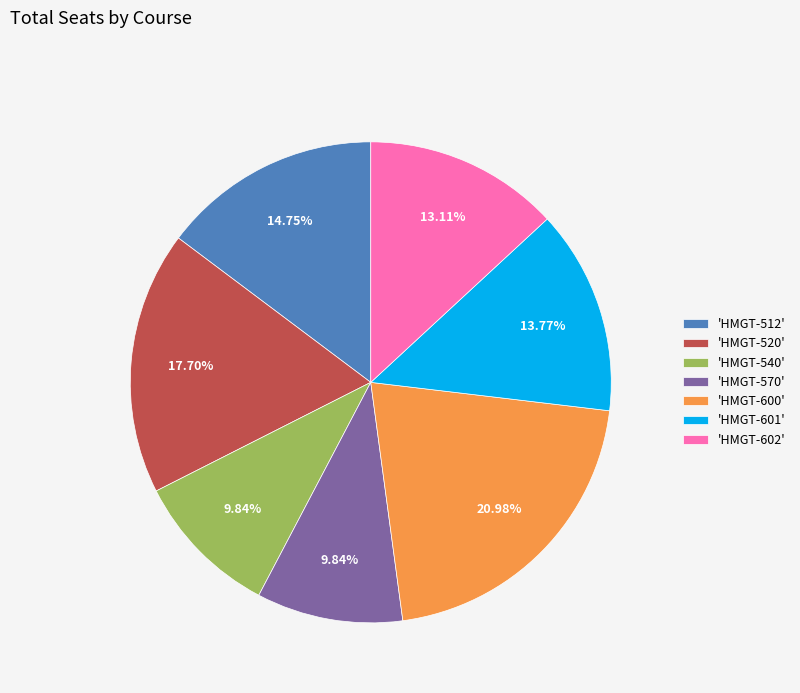

Combined, do 'HMGT-540' and 'HMGT-600' account for over 50%?

No